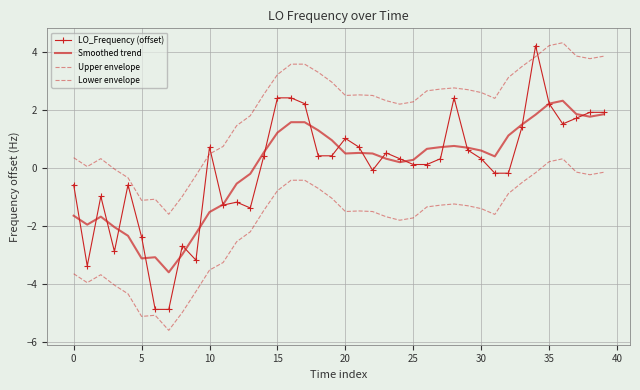

How many interior local valleys does the Smoothed trend series have?

7